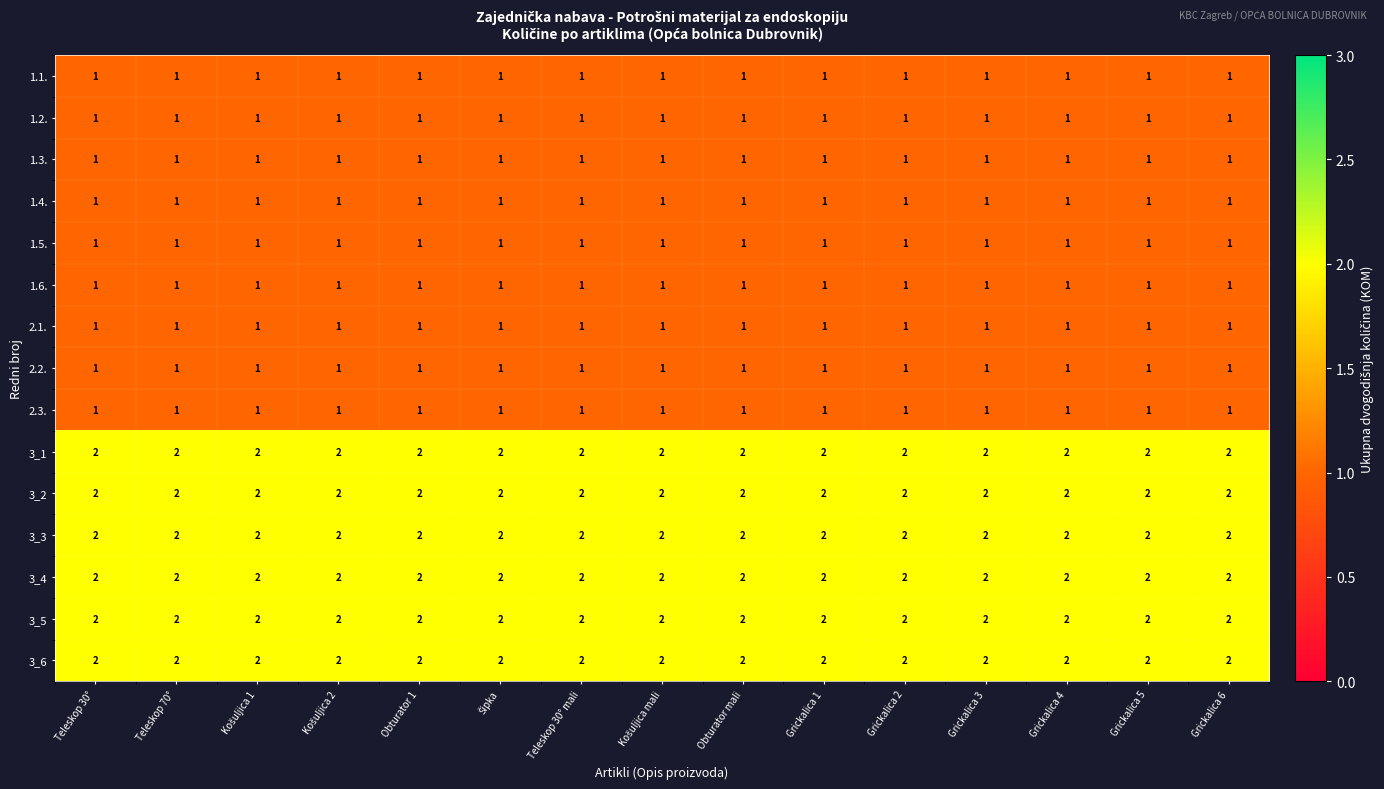

What is the sum of all 3_3 values?

30